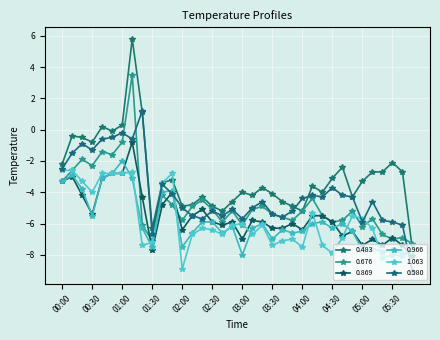

How many lines are shown in the chart?

6